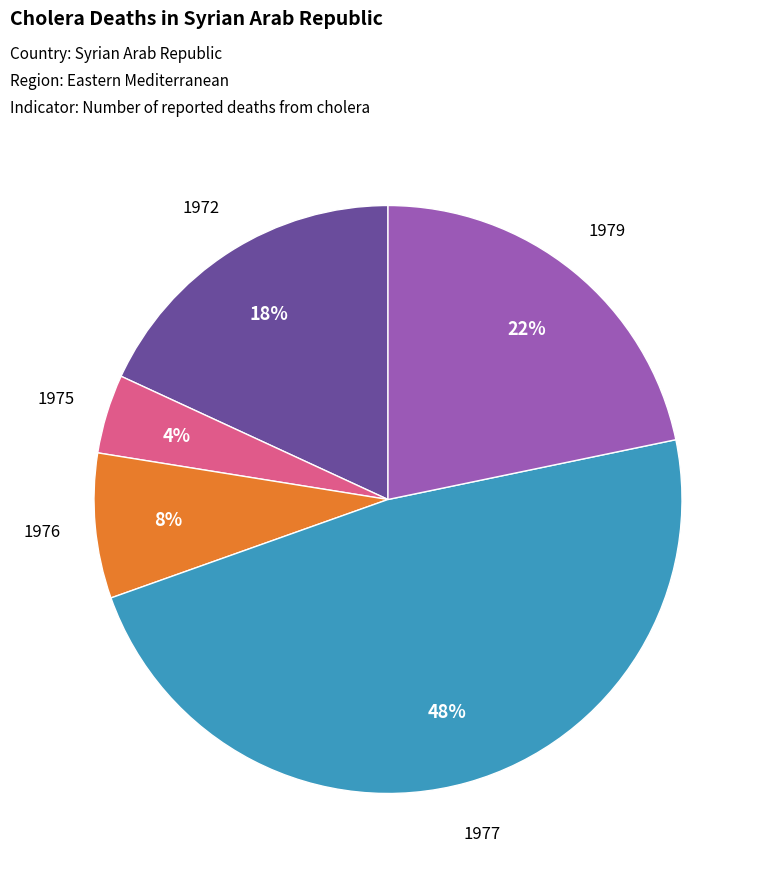

Is it true that 1979 is 22% of the pie?

True